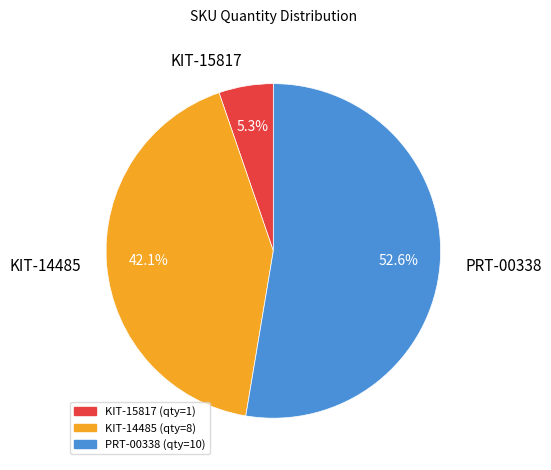

What is the largest slice in the pie chart?

PRT-00338